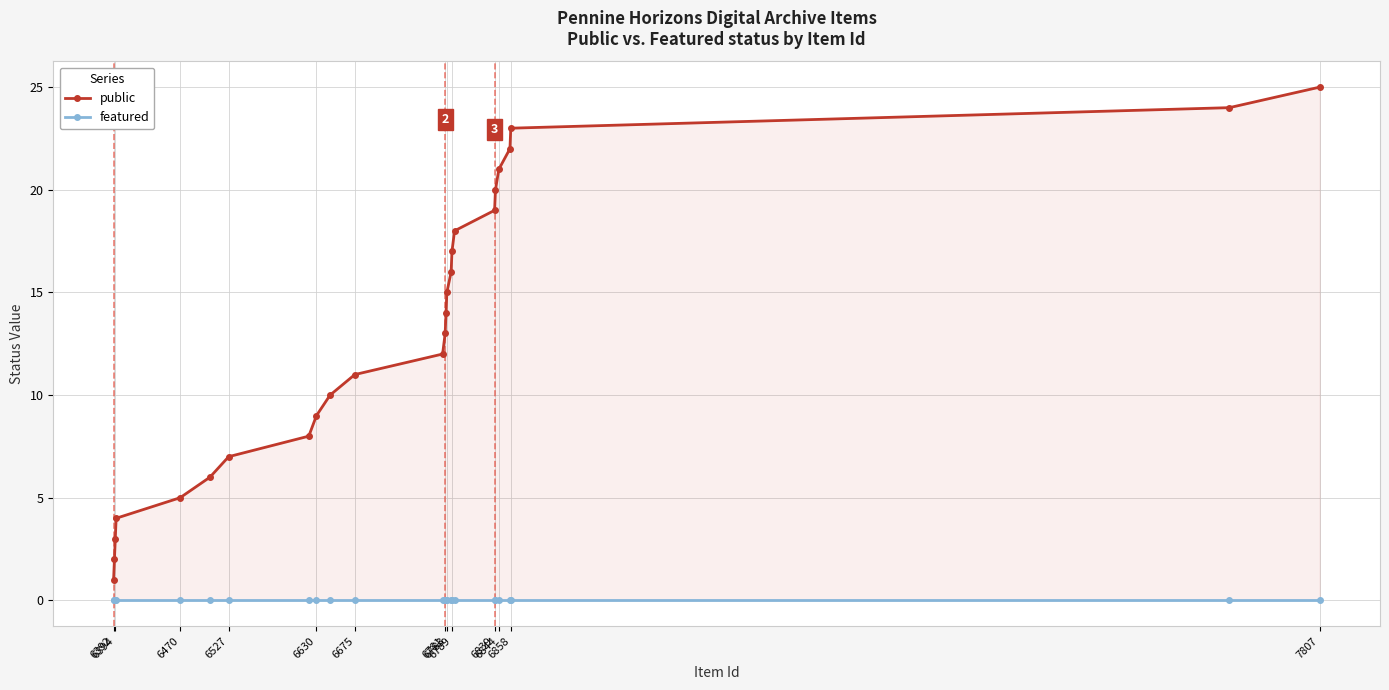

Where is featured nearest to the value 0?

6392